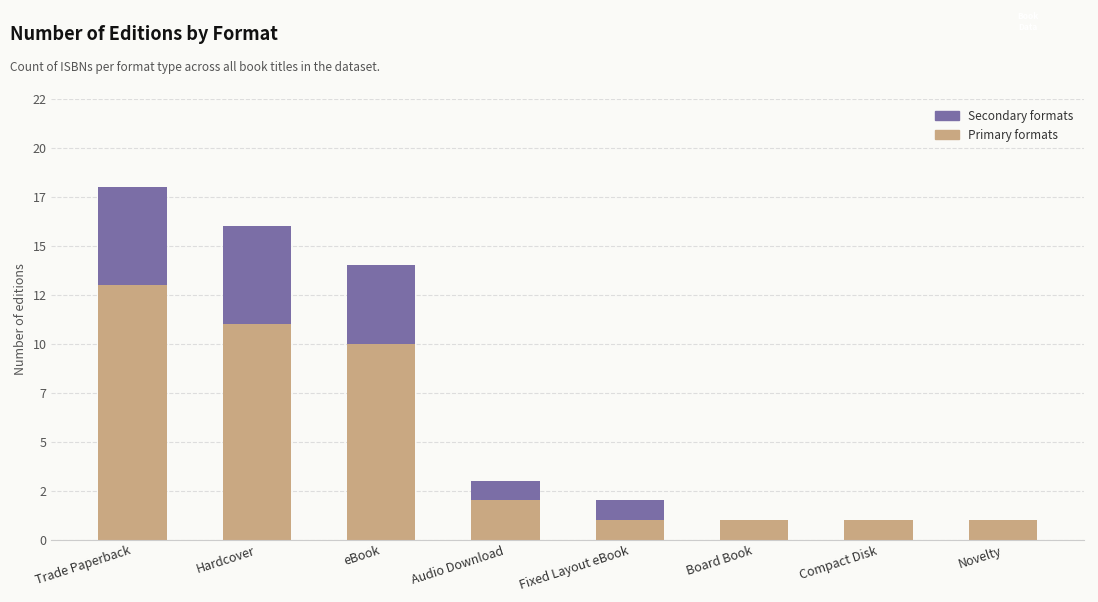

Is it true that Editions (secondary formats) equals 5 at Hardcover?

True